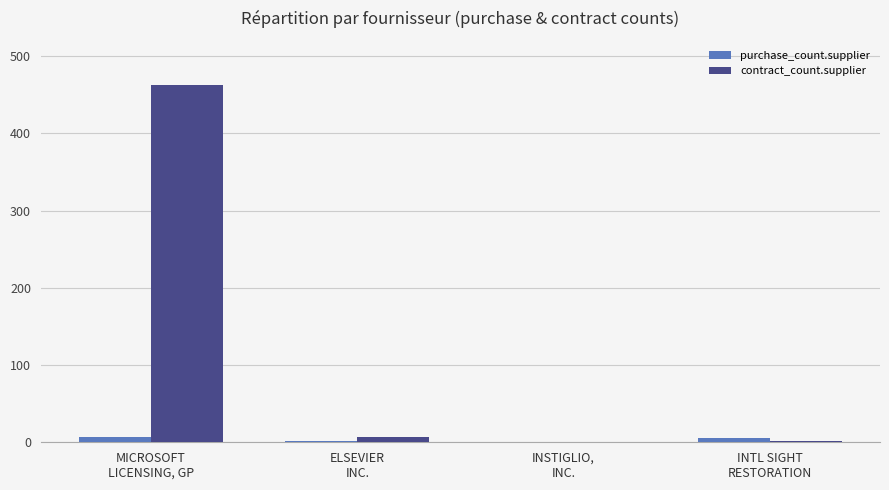

What are all the series names shown in the legend?

purchase_count.supplier, contract_count.supplier